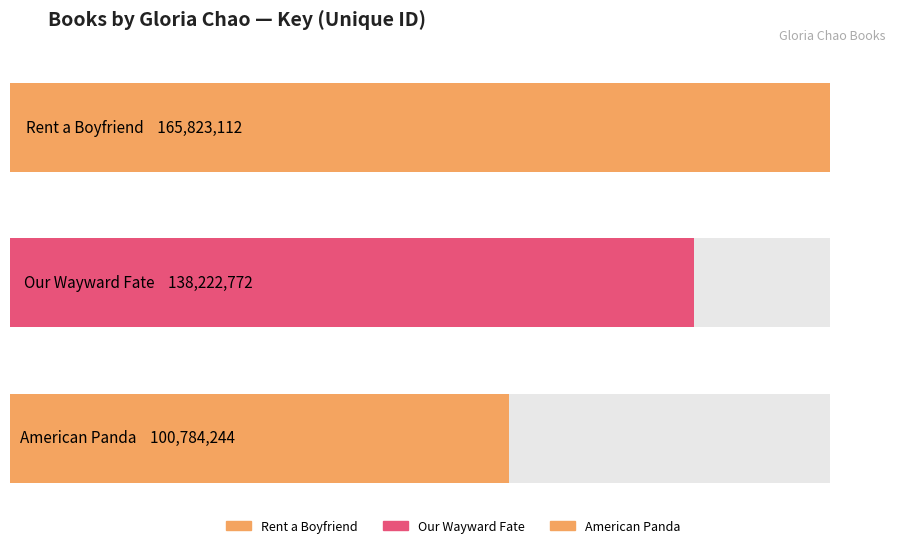

Reading left to right, list all the values displayed in this chart.

165823112	138222772	100784244